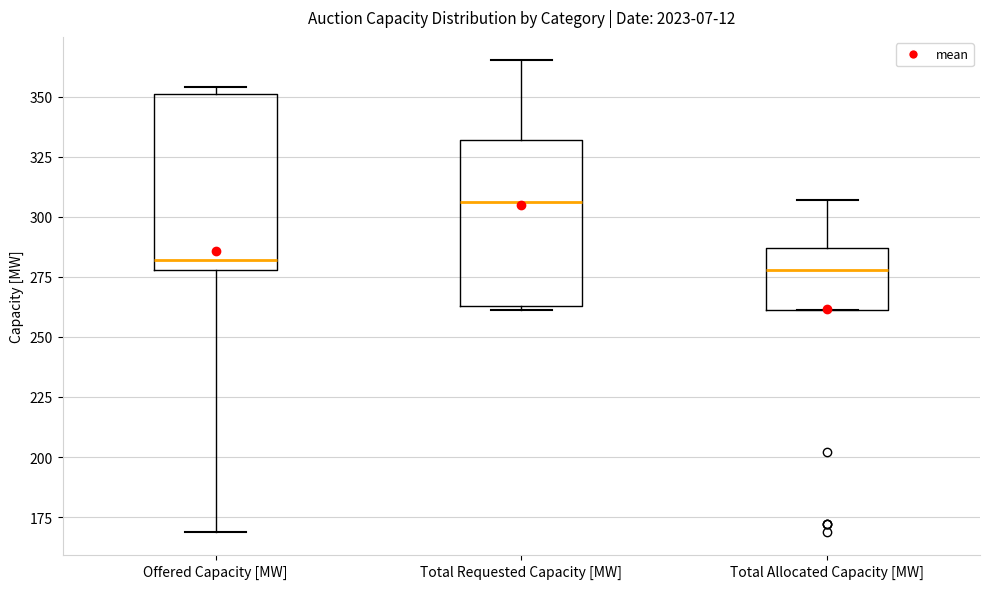

Where is the lower edge of the box for Total Requested Capacity [MW] on the y-axis? The values are not printed on the chart, so give them approximately, as read against the axis.

265